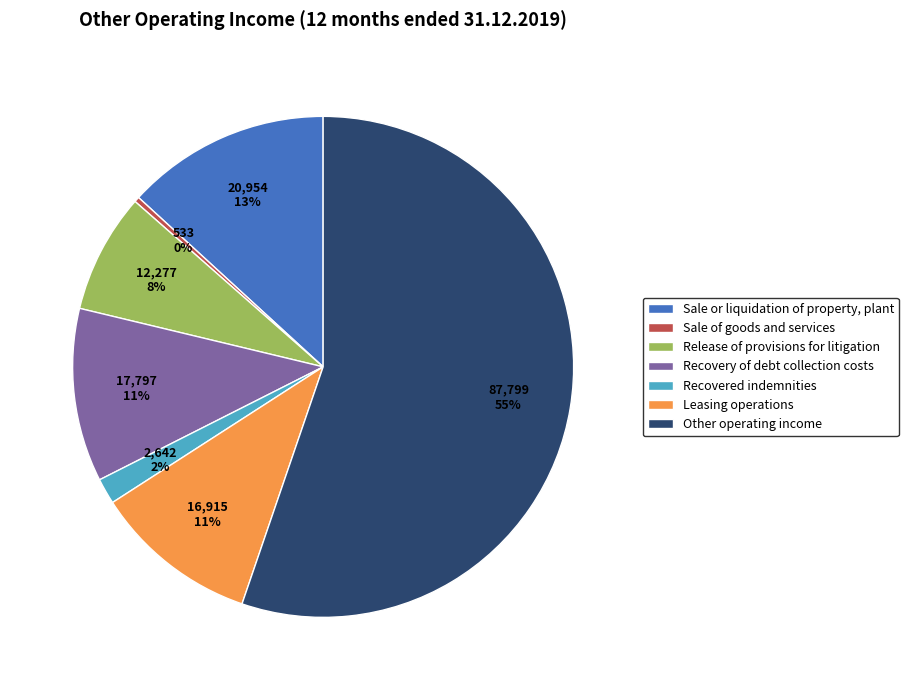

Does Other operating income represent more than half of the total?

Yes